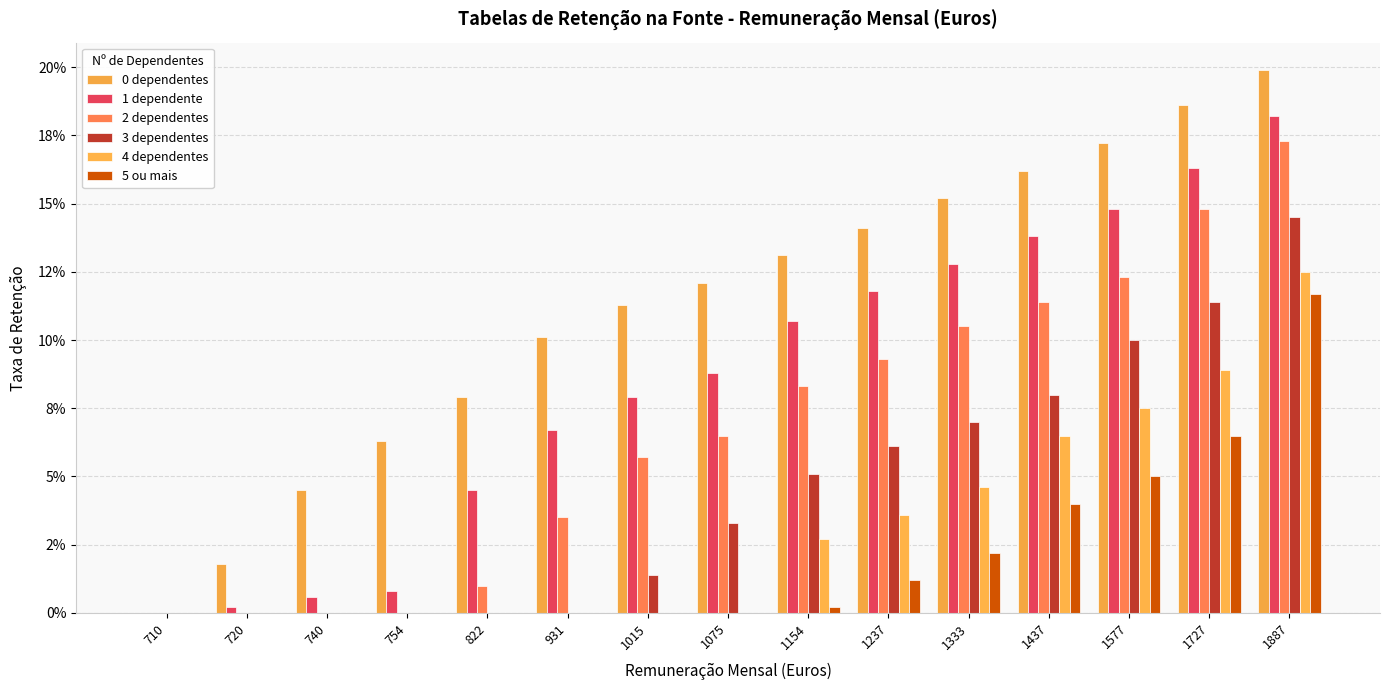

List the labels in order of 2 dependentes value, largest first.

1887, 1727, 1577, 1437, 1333, 1237, 1154, 1075, 1015, 931, 822, 710, 720, 740, 754